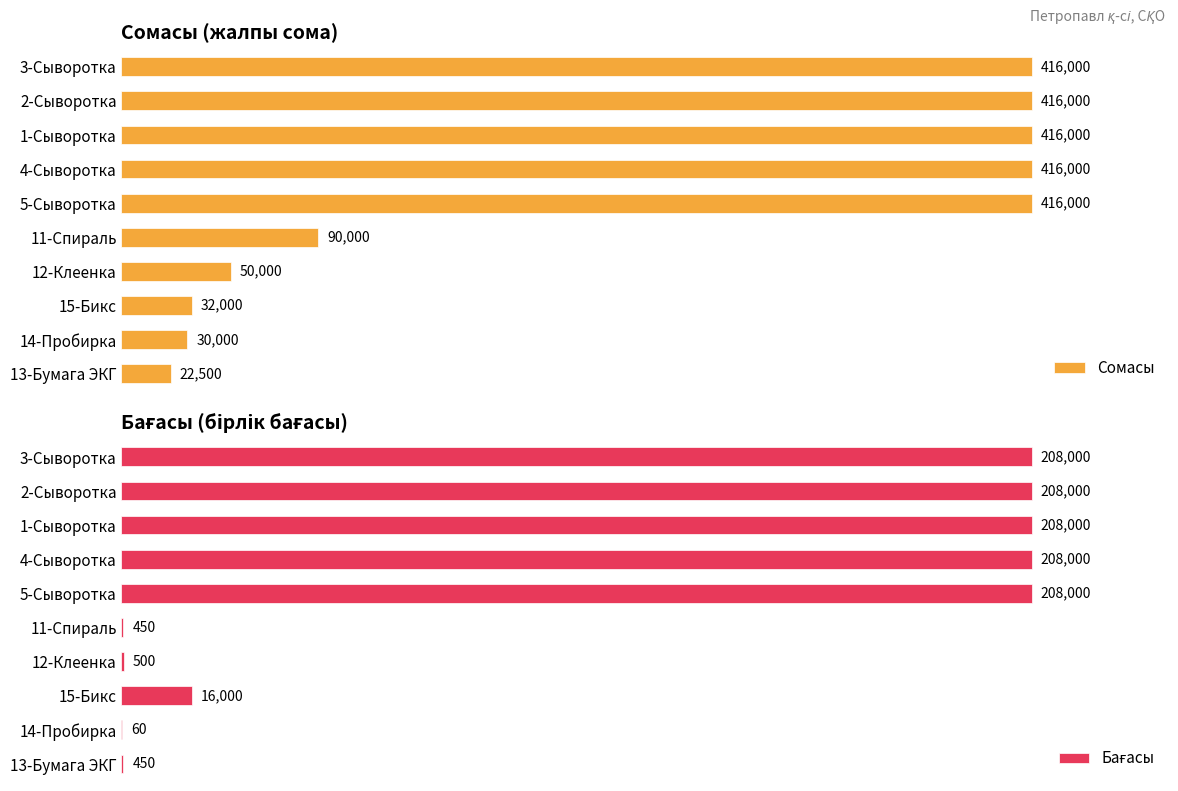

At which label is Сомасы closest to 219250?

11-Спираль